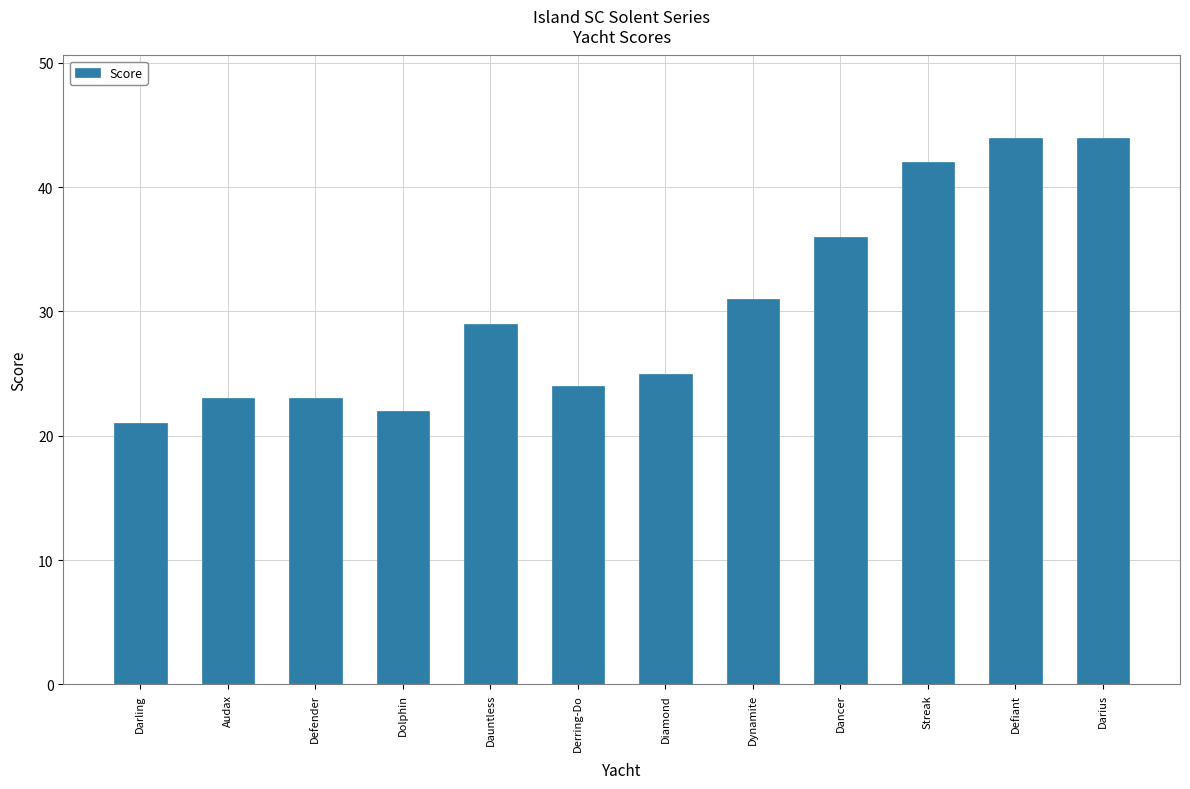

What is the label of the 10th bar from the right?

Defender